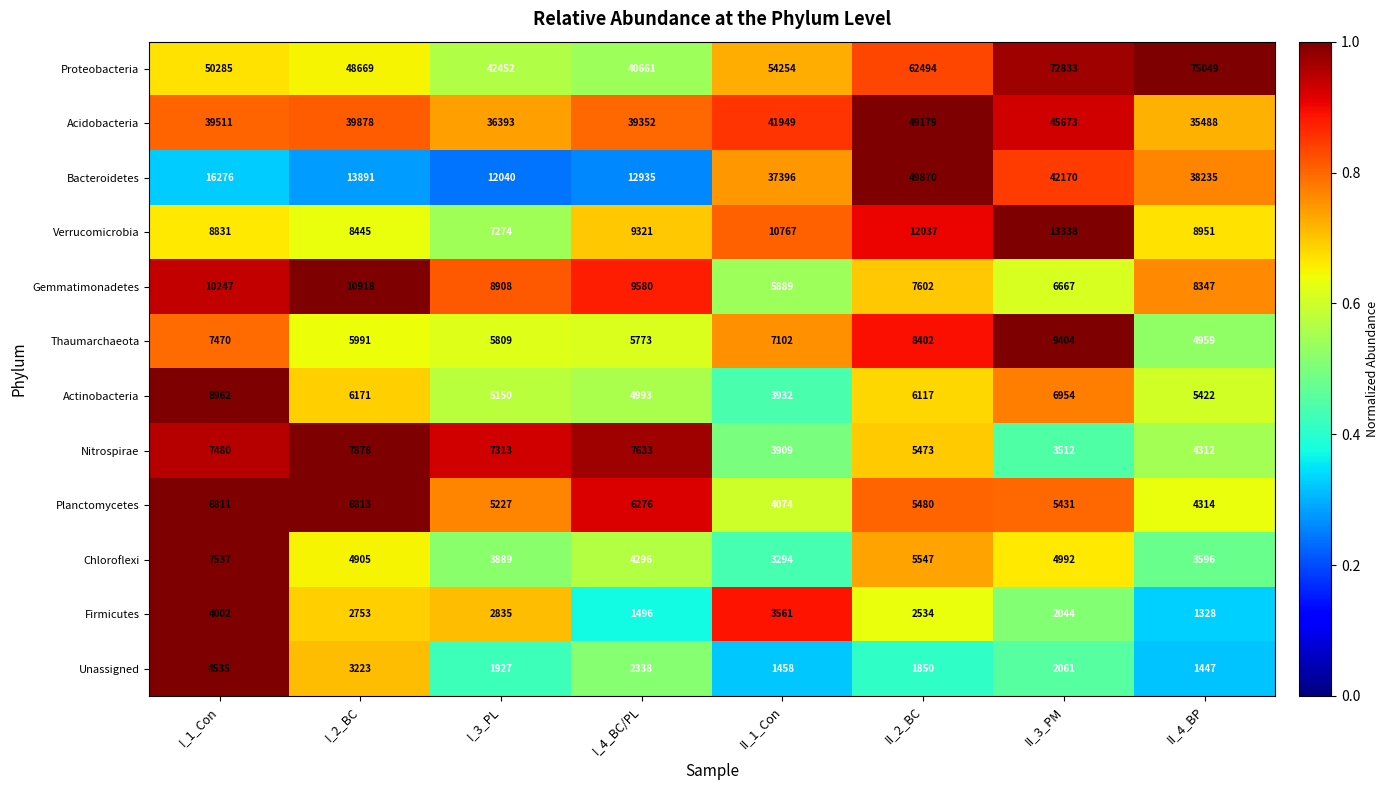

Which category has the lowest value across all series?

II_4_BP